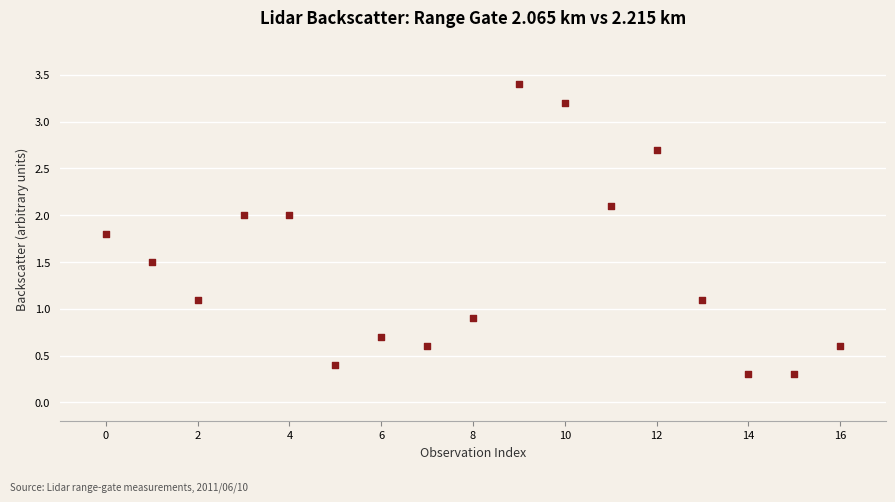

What is the range of Y values (max minus min)?

3.1